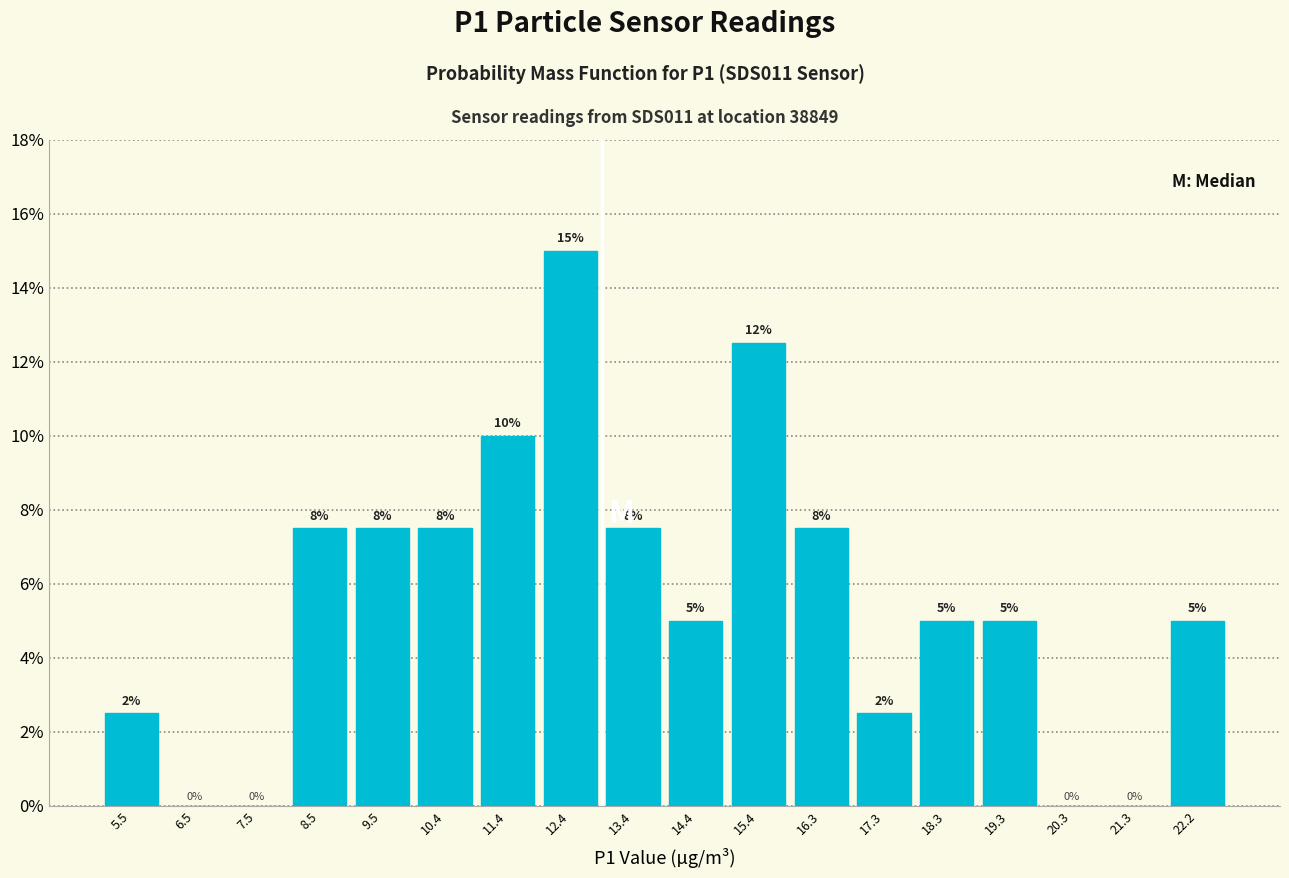

Which range on the x-axis has the tallest bar?

11.9 to 12.9